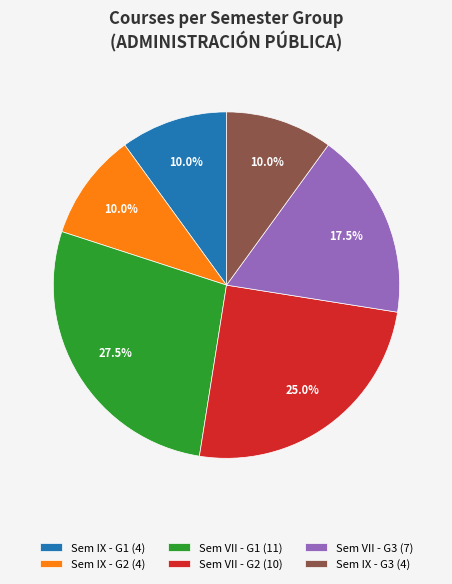

Which has a higher value, Sem VII - G2 (10) or Sem VII - G3 (7)?

Sem VII - G2 (10)